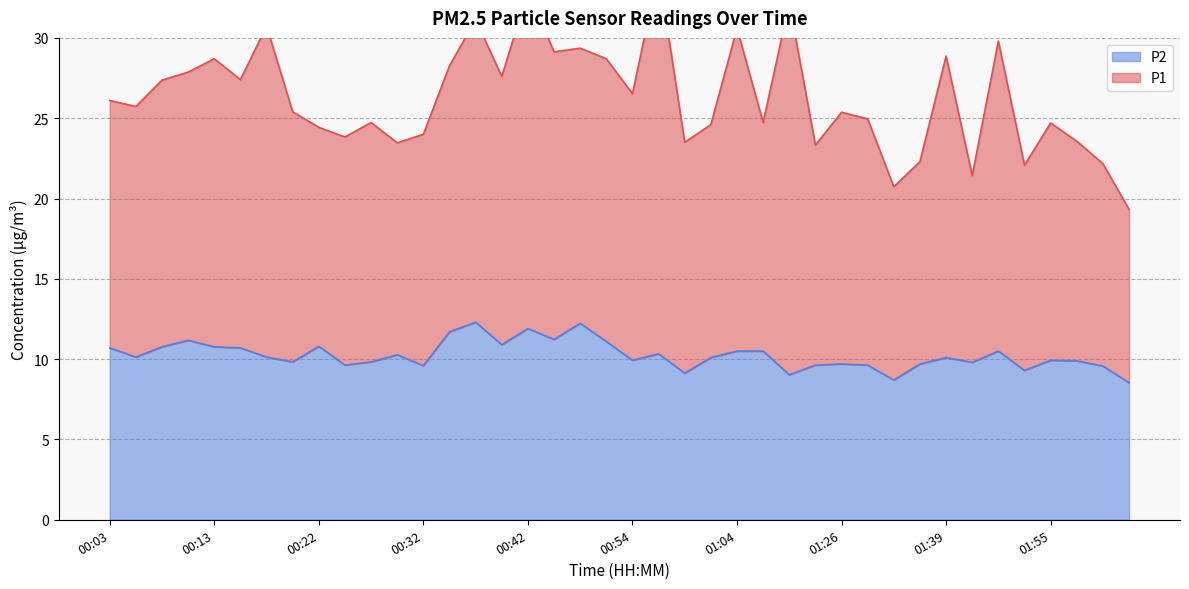

Rank the categories by value from lowest to highest.

02:02, 01:34, 01:09, 00:59, 01:52, 02:00, 00:32, 00:25, 01:17, 01:31, 01:26, 01:36, 01:44, 00:20, 00:27, 01:57, 00:54, 01:55, 01:02, 01:39, 00:05, 00:18, 00:30, 00:57, 01:04, 01:06, 01:48, 00:03, 00:15, 00:08, 00:13, 00:22, 00:39, 00:52, 00:10, 00:47, 00:35, 00:42, 00:49, 00:37